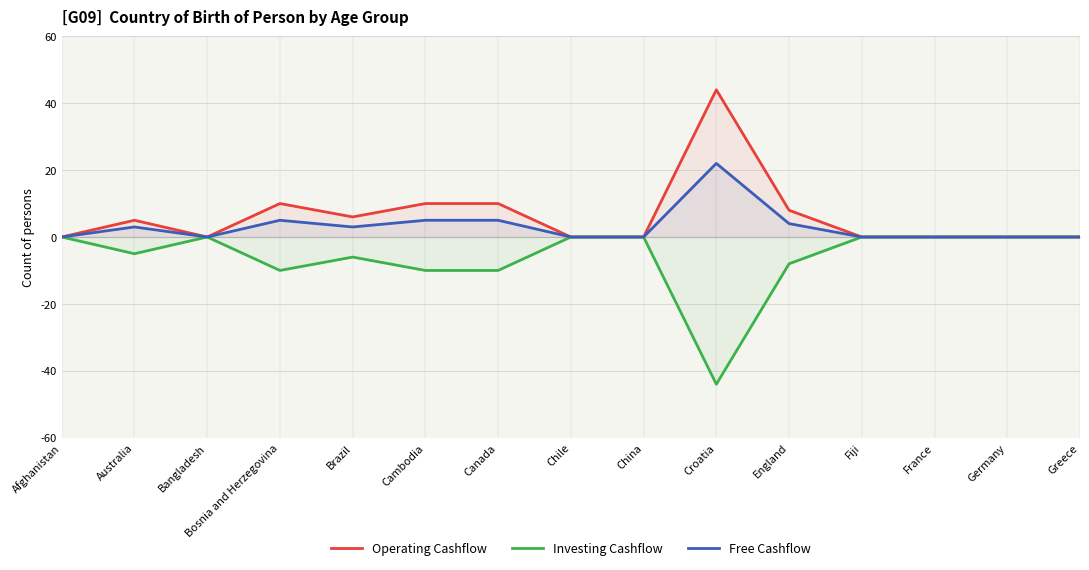

Between Cambodia and Bosnia and Herzegovina, which is larger?

Cambodia